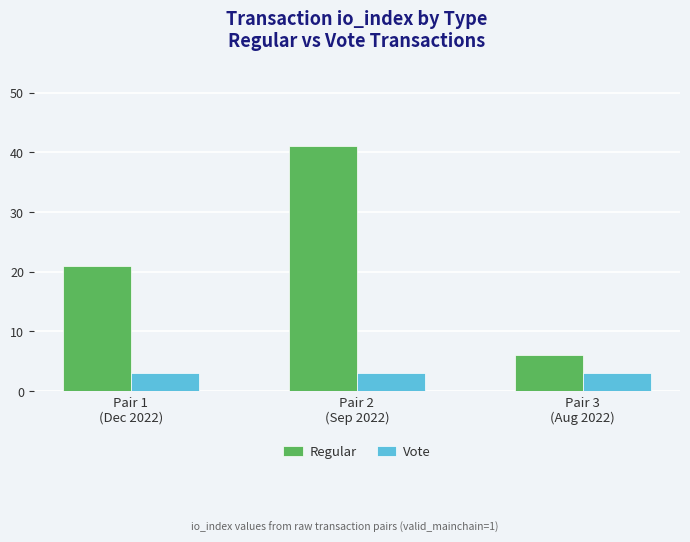

Which category has the highest value across all series?

Pair 2
(Sep 2022)